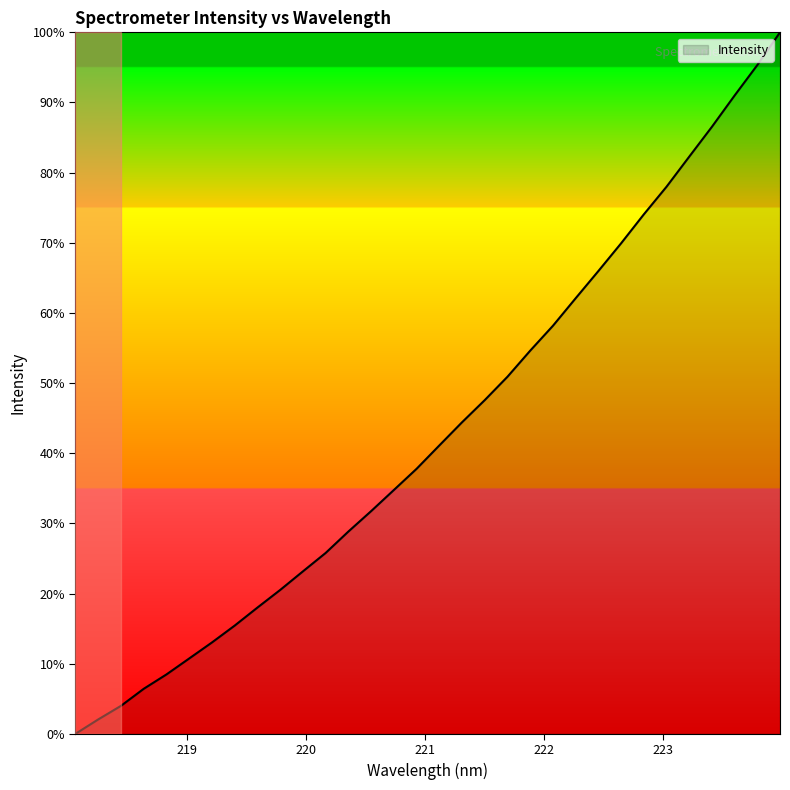

Is this an area chart (filled region under the line)?

Yes